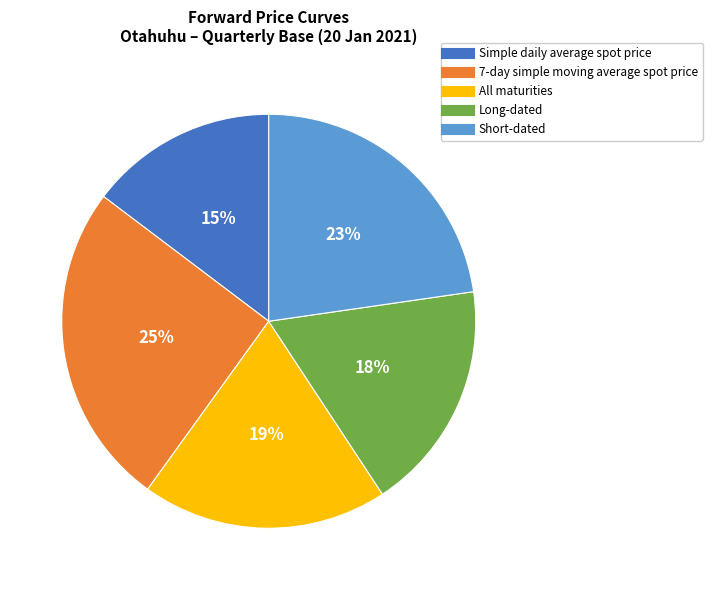

Which has a higher value, All maturities or Long-dated?

All maturities